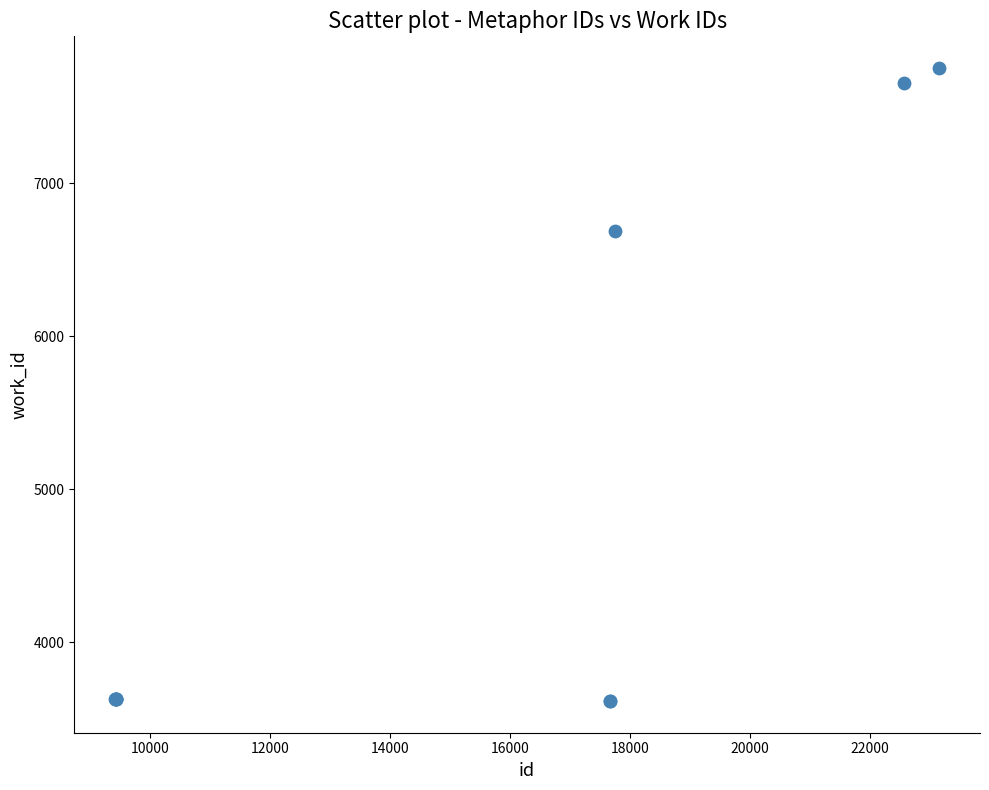

What Y value in the scatter plot is closest to 5685?

6689